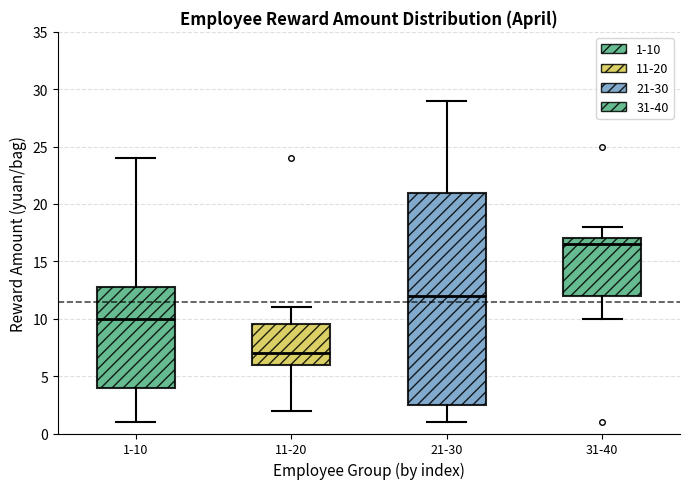

Reading left to right, read every box against the y-axis: the position of its median line, the range the box covers, and the ends of its whiskers. The values are not printed on the chart, so give them approximately, as read against the axis.

1-10: median 10.0, box 4.0 to 13.0, whiskers 1.0 to 24.0
11-20: median 7.0, box 6.0 to 9.5, whiskers 2.0 to 11.0
21-30: median 12.0, box 2.5 to 21.0, whiskers 1.0 to 29.0
31-40: median 16.5, box 12.0 to 17.0, whiskers 10.0 to 18.0